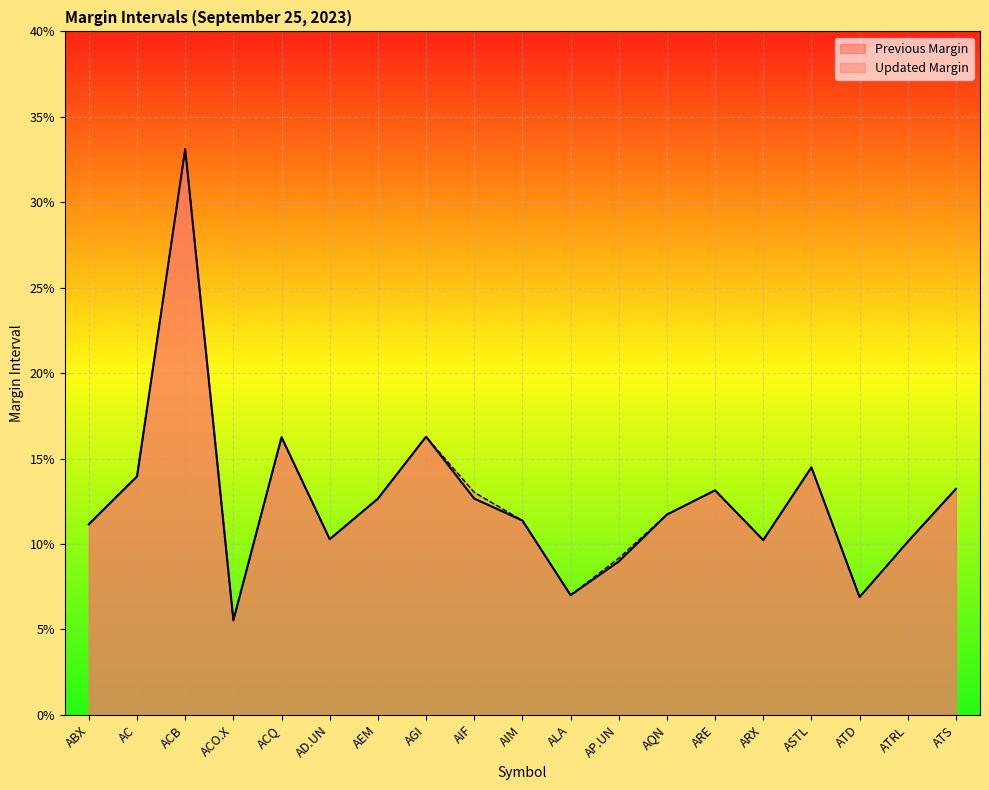

The value of Updated Margin at ACO.X is 0.1. True or false?

True